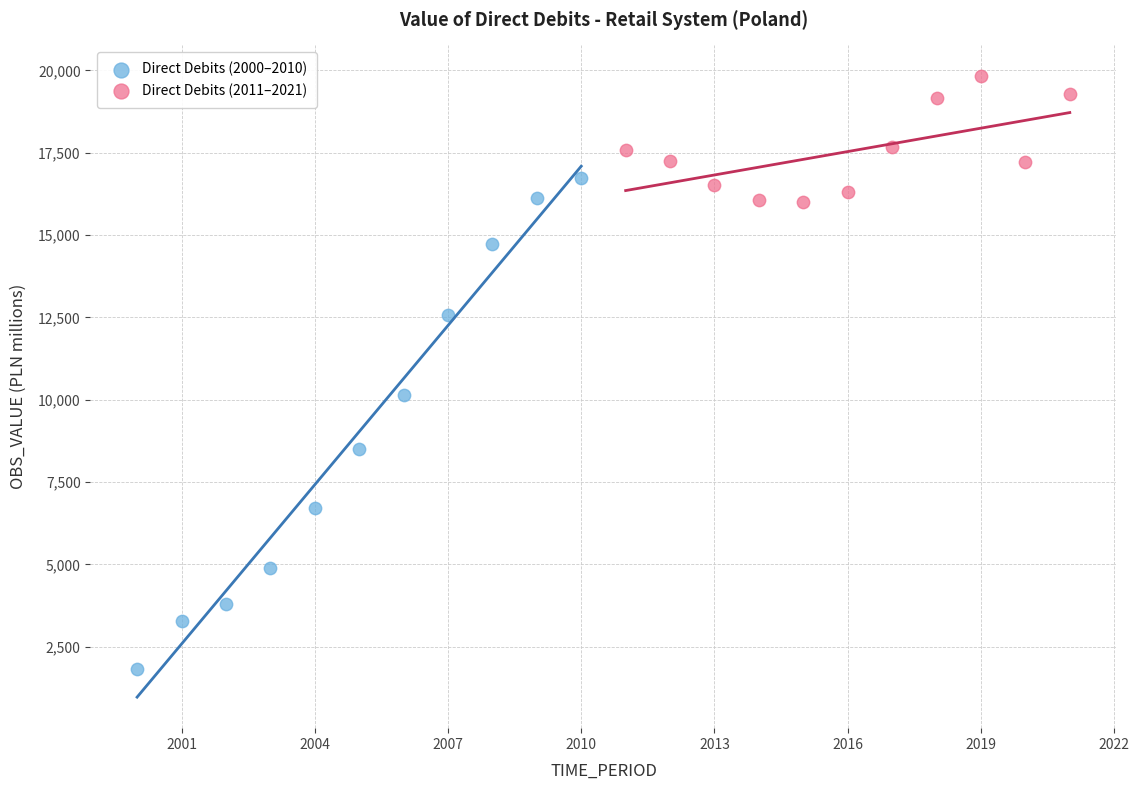

Which series contains the lowest Y value?

Direct Debits (2000–2010)